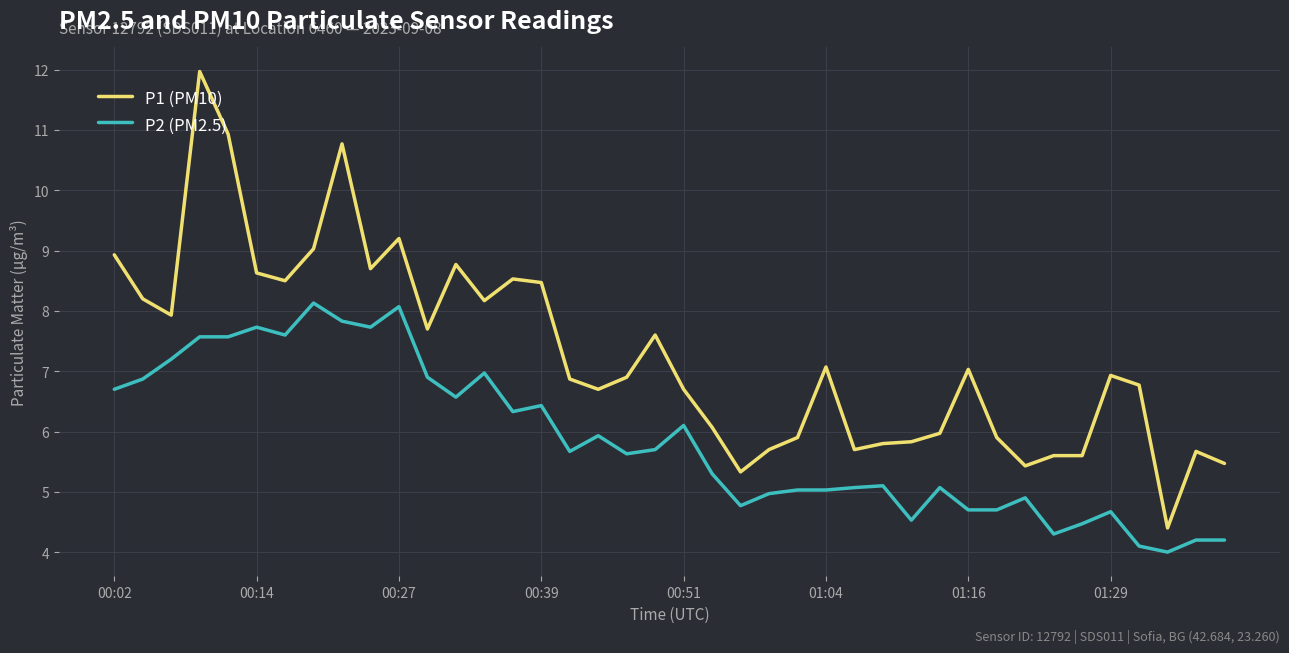

What is the sum of all P1 (PM10) values?

291.4